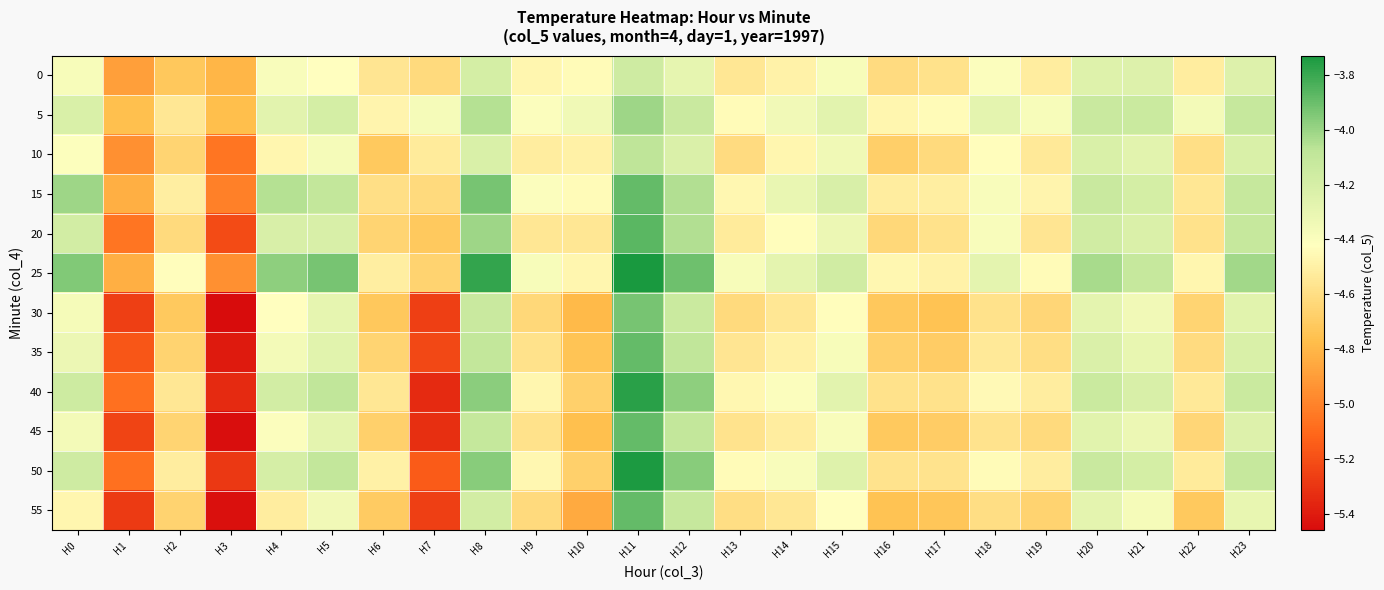

How many distinct data groups are displayed?

12